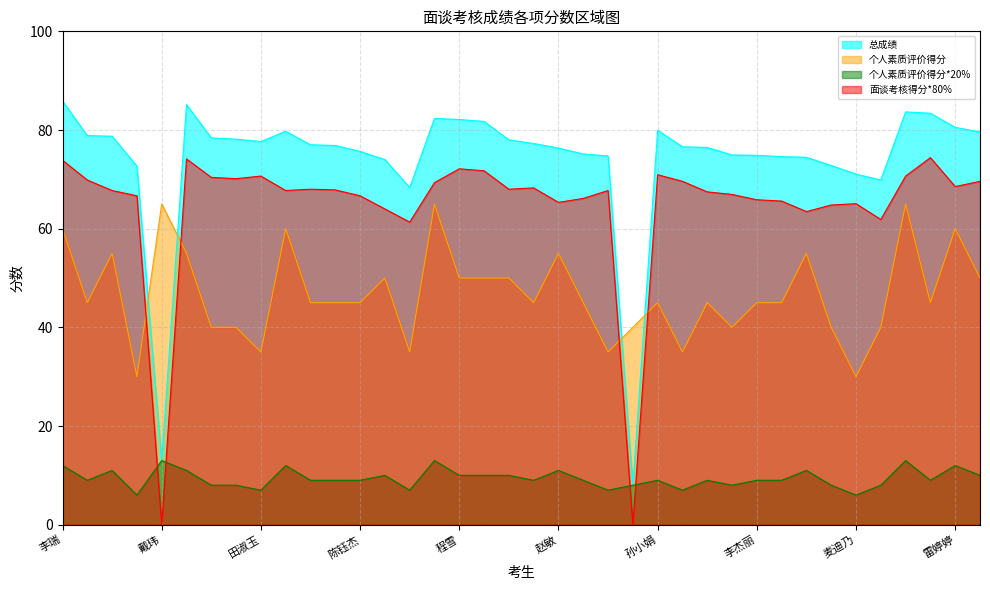

Reading left to right, what are all the values shown in this chart?

总成绩: 李瑞=85.9	鹿方圆=78.9	侯雪洋=78.7	李广博=72.7	戴玮=13.0	李丹=85.1	满德贺=78.4	白君亿=78.1	田淑玉=77.7	麻秋实=79.7	杨帆=77.0	张梦婷=76.9	陈钰杰=75.7	王俊莹=74.0	玛地娜=68.3	韩璐=82.3	程雪=82.1	王娜娜=81.7	宋梦迪=78.0	高坤=77.3	赵敏=76.3	黑亚萍=75.1	王梦凡=74.7	穆卡代斯=8.0	孙小娟=79.9	马勇强=76.6	吴迪=76.5	阿迪拉=74.9	李杰丽=74.9	安婷=74.6	葛泓萱=74.5	阿德尔哈孜=72.8	麦迪乃=71.1	巴丽江=69.9	王静=83.7	王璇=83.4	雷婷婷=80.5	夏依德=79.6
个人素质评价得分: 李瑞=60.0	鹿方圆=45.0	侯雪洋=55.0	李广博=30.0	戴玮=65.0	李丹=55.0	满德贺=40.0	白君亿=40.0	田淑玉=35.0	麻秋实=60.0	杨帆=45.0	张梦婷=45.0	陈钰杰=45.0	王俊莹=50.0	玛地娜=35.0	韩璐=65.0	程雪=50.0	王娜娜=50.0	宋梦迪=50.0	高坤=45.0	赵敏=55.0	黑亚萍=45.0	王梦凡=35.0	穆卡代斯=40.0	孙小娟=45.0	马勇强=35.0	吴迪=45.0	阿迪拉=40.0	李杰丽=45.0	安婷=45.0	葛泓萱=55.0	阿德尔哈孜=40.0	麦迪乃=30.0	巴丽江=40.0	王静=65.0	王璇=45.0	雷婷婷=60.0	夏依德=50.0
个人素质评价得分*20%: 李瑞=12.0	鹿方圆=9.0	侯雪洋=11.0	李广博=6.0	戴玮=13.0	李丹=11.0	满德贺=8.0	白君亿=8.0	田淑玉=7.0	麻秋实=12.0	杨帆=9.0	张梦婷=9.0	陈钰杰=9.0	王俊莹=10.0	玛地娜=7.0	韩璐=13.0	程雪=10.0	王娜娜=10.0	宋梦迪=10.0	高坤=9.0	赵敏=11.0	黑亚萍=9.0	王梦凡=7.0	穆卡代斯=8.0	孙小娟=9.0	马勇强=7.0	吴迪=9.0	阿迪拉=8.0	李杰丽=9.0	安婷=9.0	葛泓萱=11.0	阿德尔哈孜=8.0	麦迪乃=6.0	巴丽江=8.0	王静=13.0	王璇=9.0	雷婷婷=12.0	夏依德=10.0
面谈考核得分*80%: 李瑞=73.9	鹿方圆=69.9	侯雪洋=67.7	李广博=66.7	戴玮=0.0	李丹=74.1	满德贺=70.4	白君亿=70.1	田淑玉=70.7	麻秋实=67.7	杨帆=68.0	张梦婷=67.9	陈钰杰=66.7	王俊莹=64.0	玛地娜=61.3	韩璐=69.3	程雪=72.1	王娜娜=71.7	宋梦迪=68.0	高坤=68.3	赵敏=65.3	黑亚萍=66.1	王梦凡=67.7	穆卡代斯=0.0	孙小娟=70.9	马勇强=69.6	吴迪=67.5	阿迪拉=66.9	李杰丽=65.9	安婷=65.6	葛泓萱=63.5	阿德尔哈孜=64.8	麦迪乃=65.1	巴丽江=61.9	王静=70.7	王璇=74.4	雷婷婷=68.5	夏依德=69.6